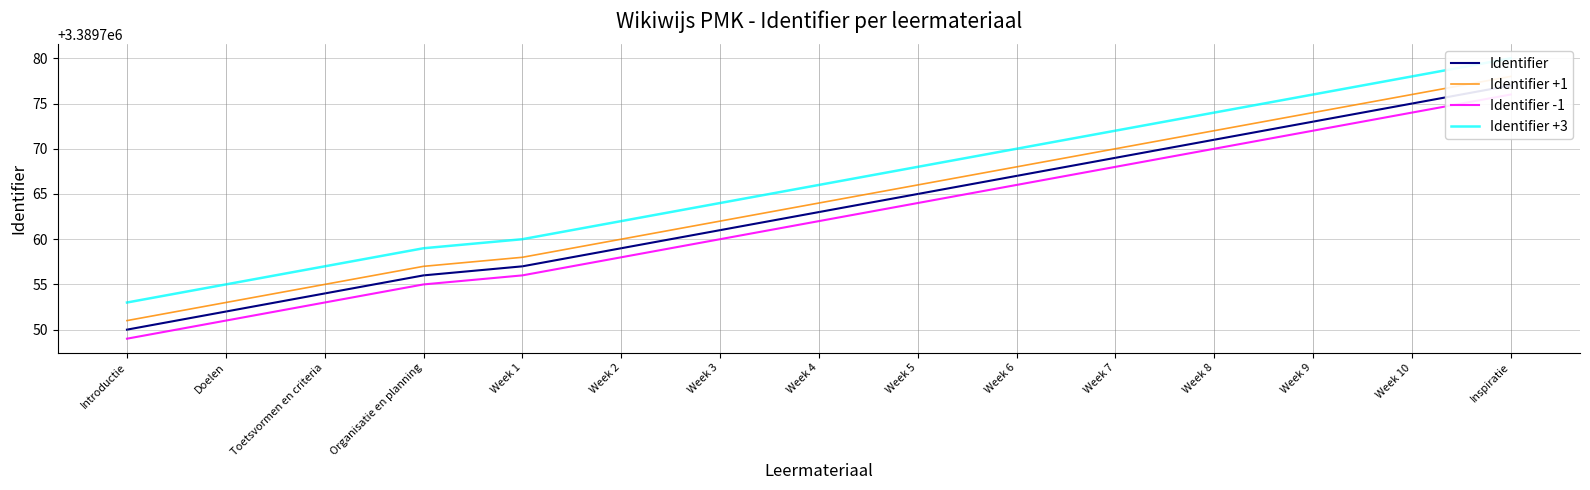

True or false: Identifier -1 and Identifier +3 cross at least once.

False